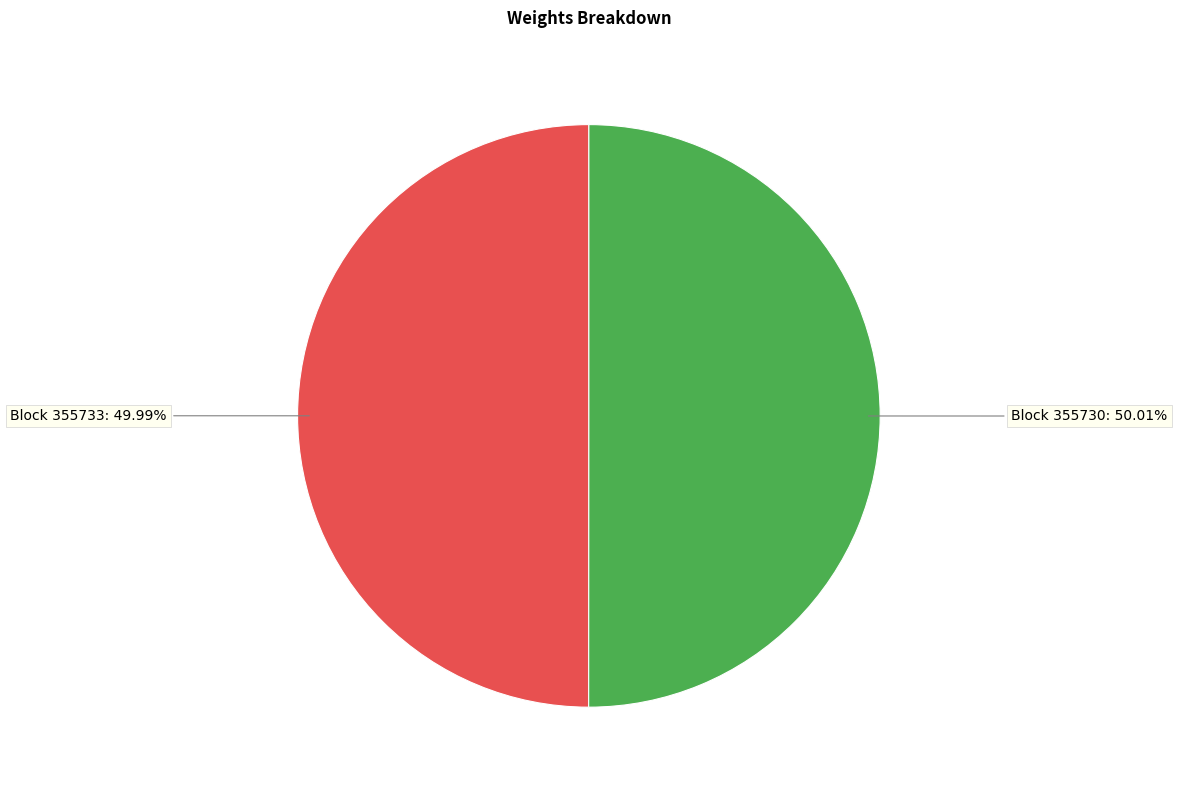

Does any single category account for the majority?

Yes